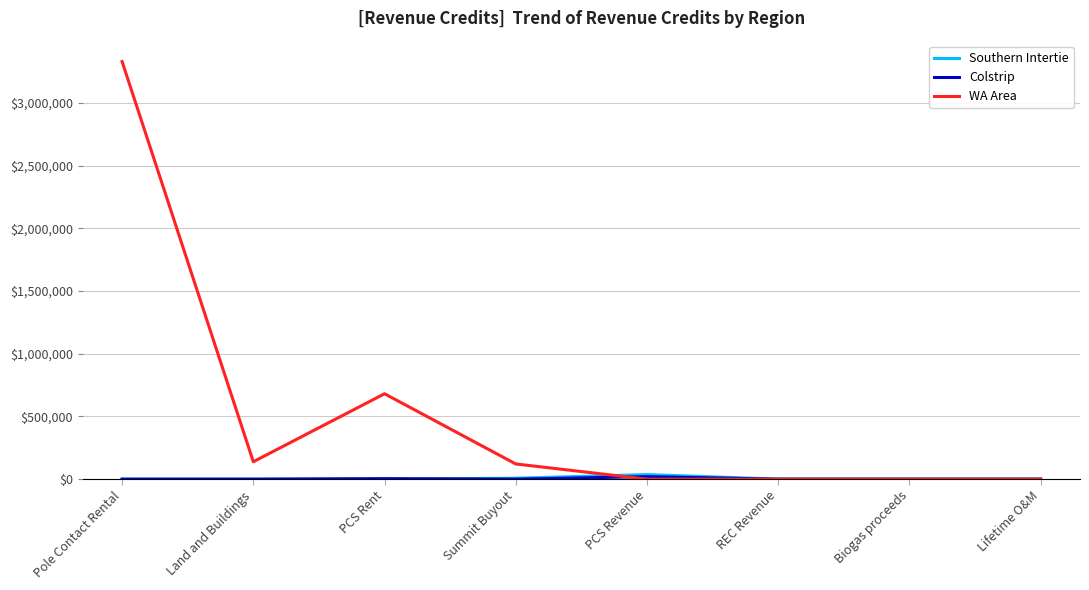

How many lines are shown in the chart?

3